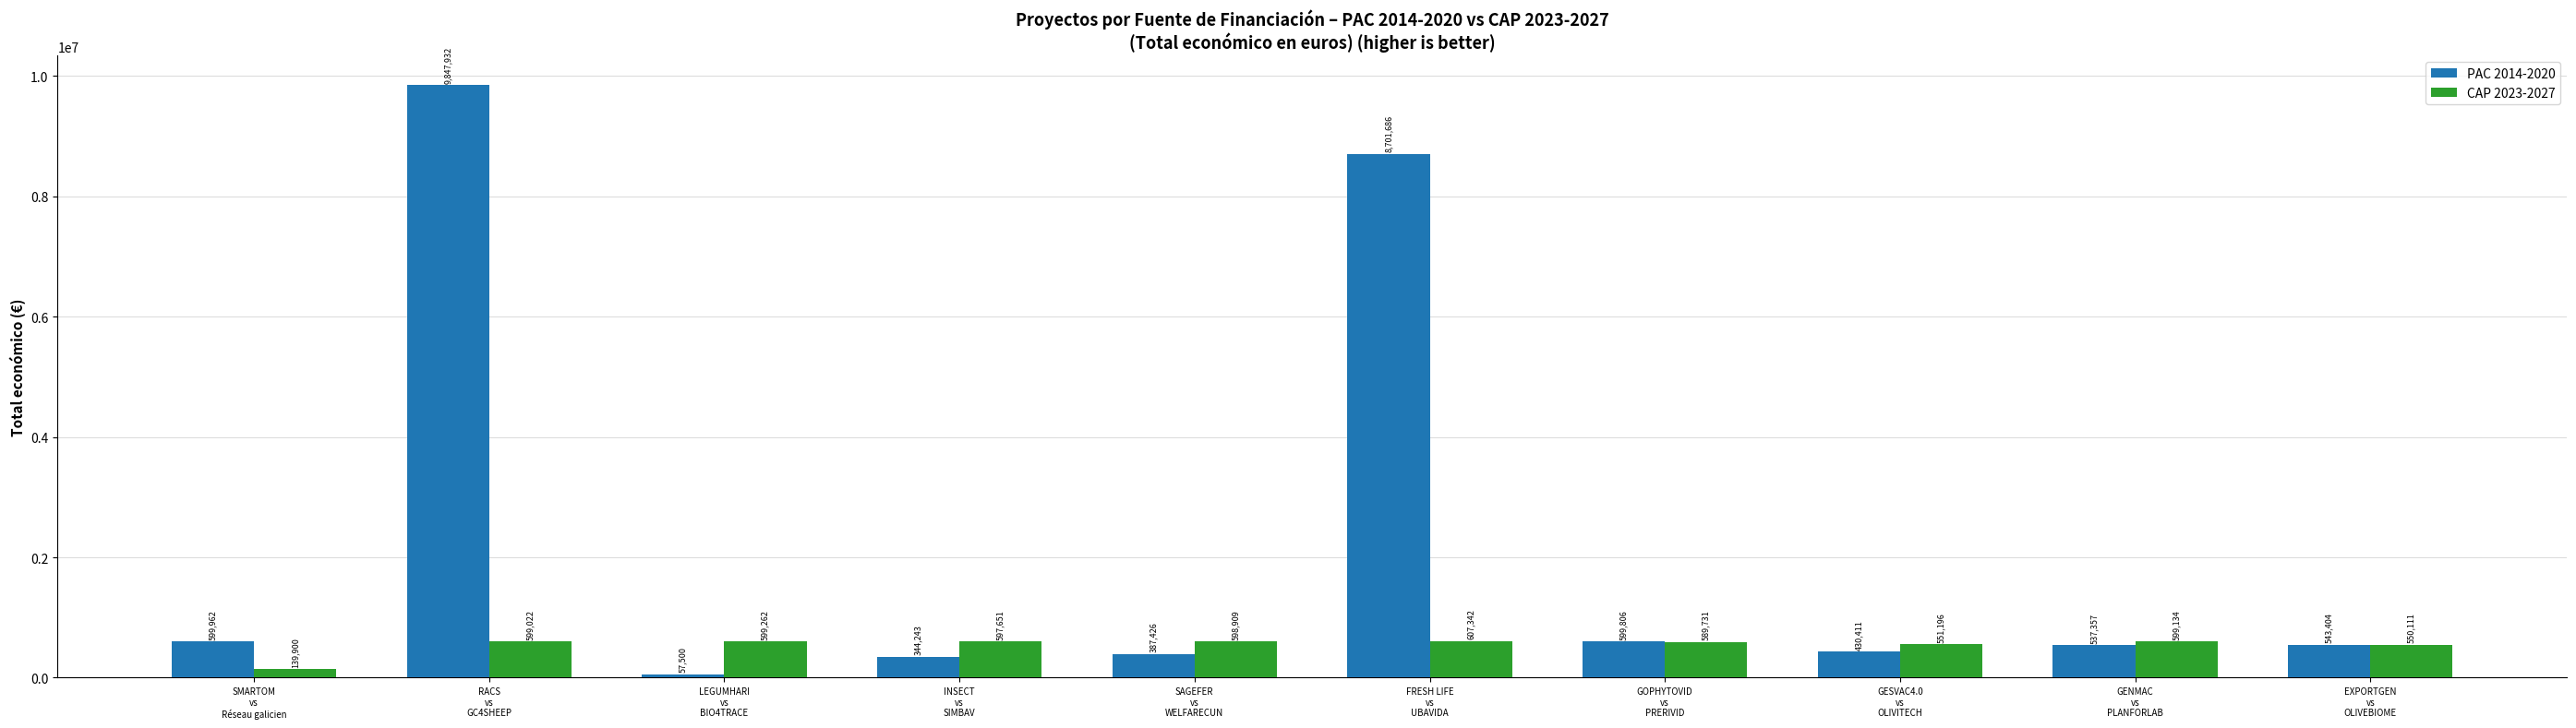

What is the difference between the maximum and minimum values in the PAC 2014-2020 series?

9790432